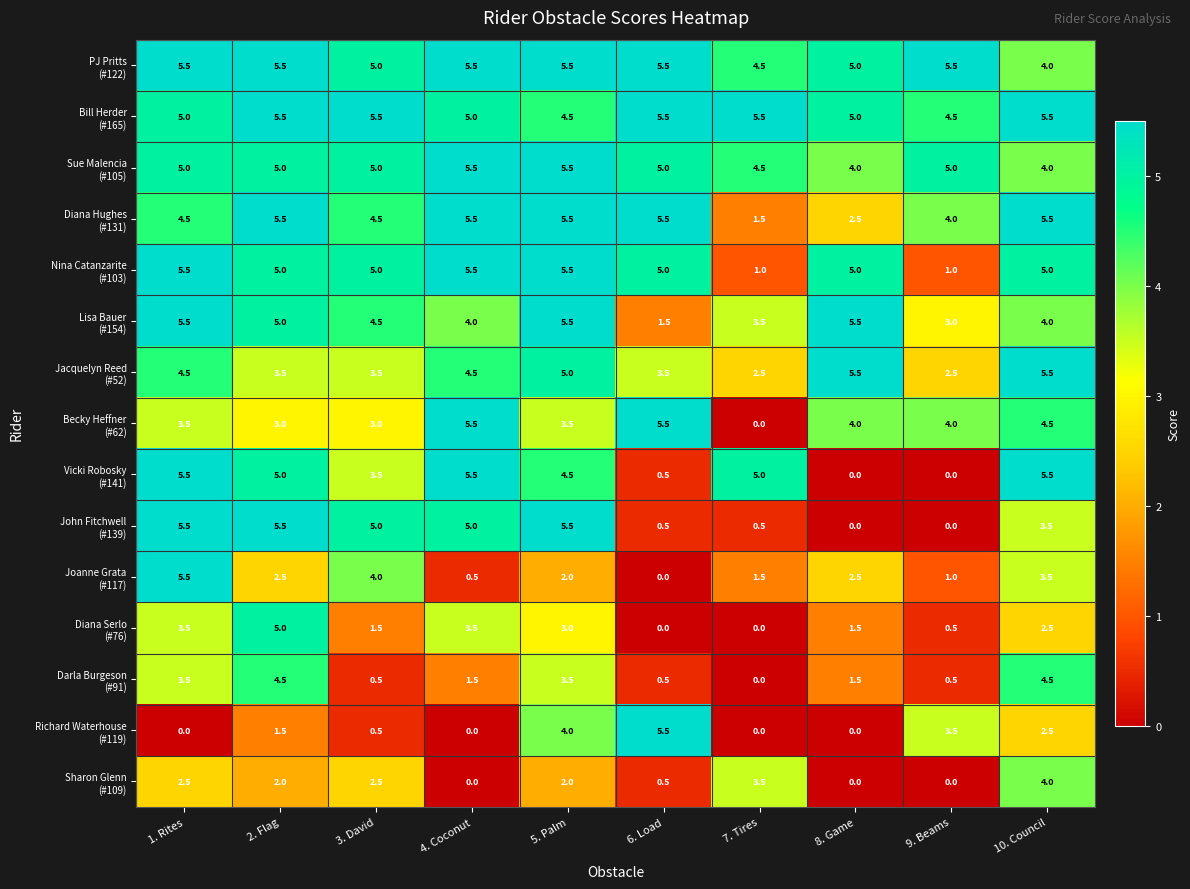

What is the greatest value displayed?

5.5